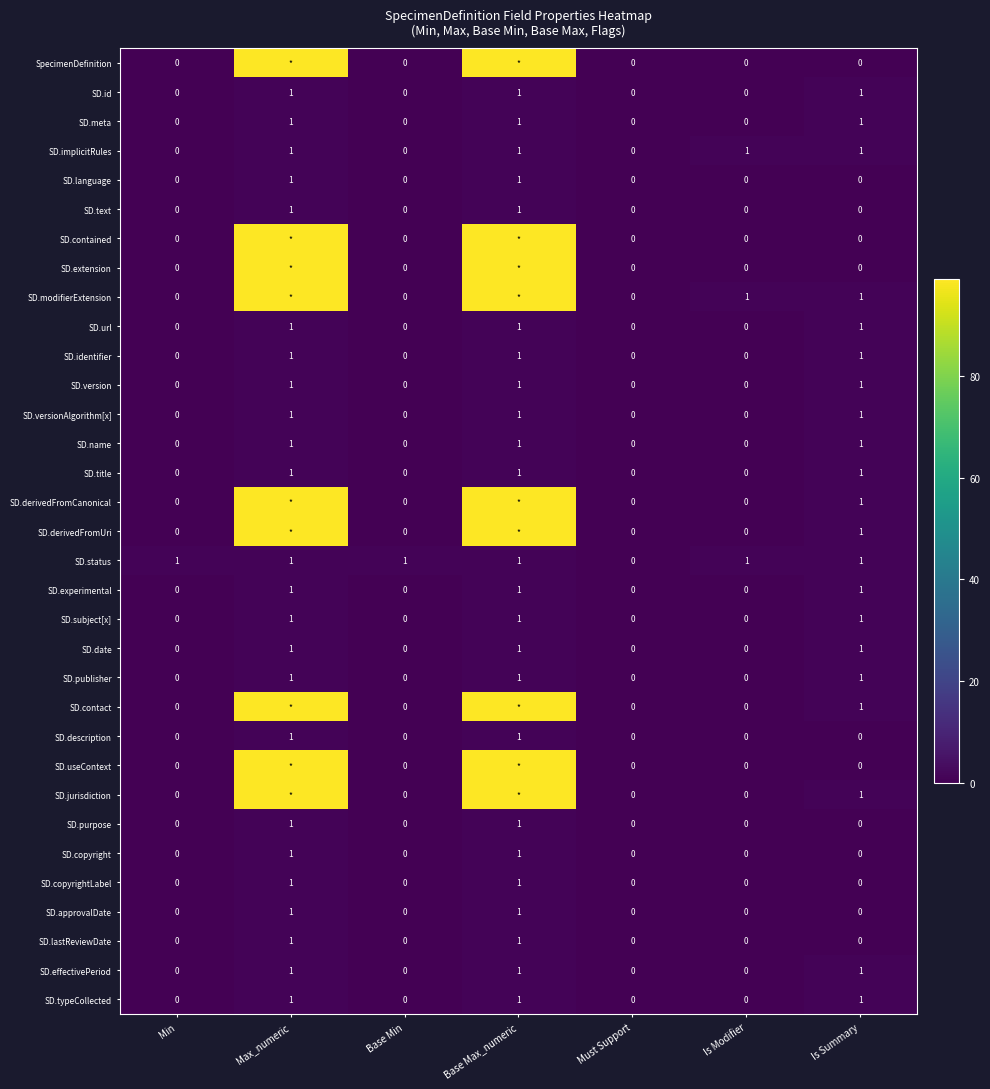

The SD.subject[x] series shows 1 at Min. True or false?

False